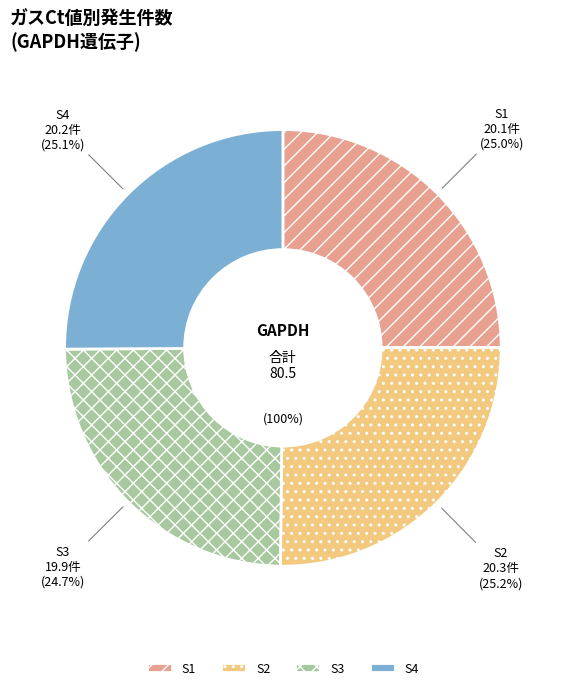

Rank the categories by value from lowest to highest.

S3, S1, S4, S2